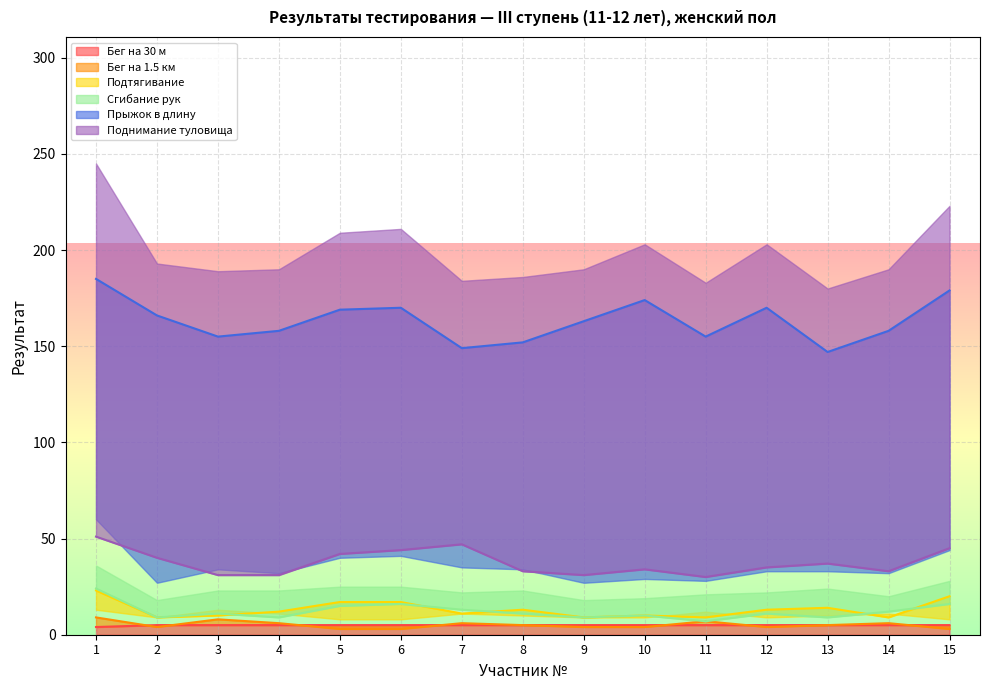

What is the value of the Подтягивание point at the 7th from the left?

11